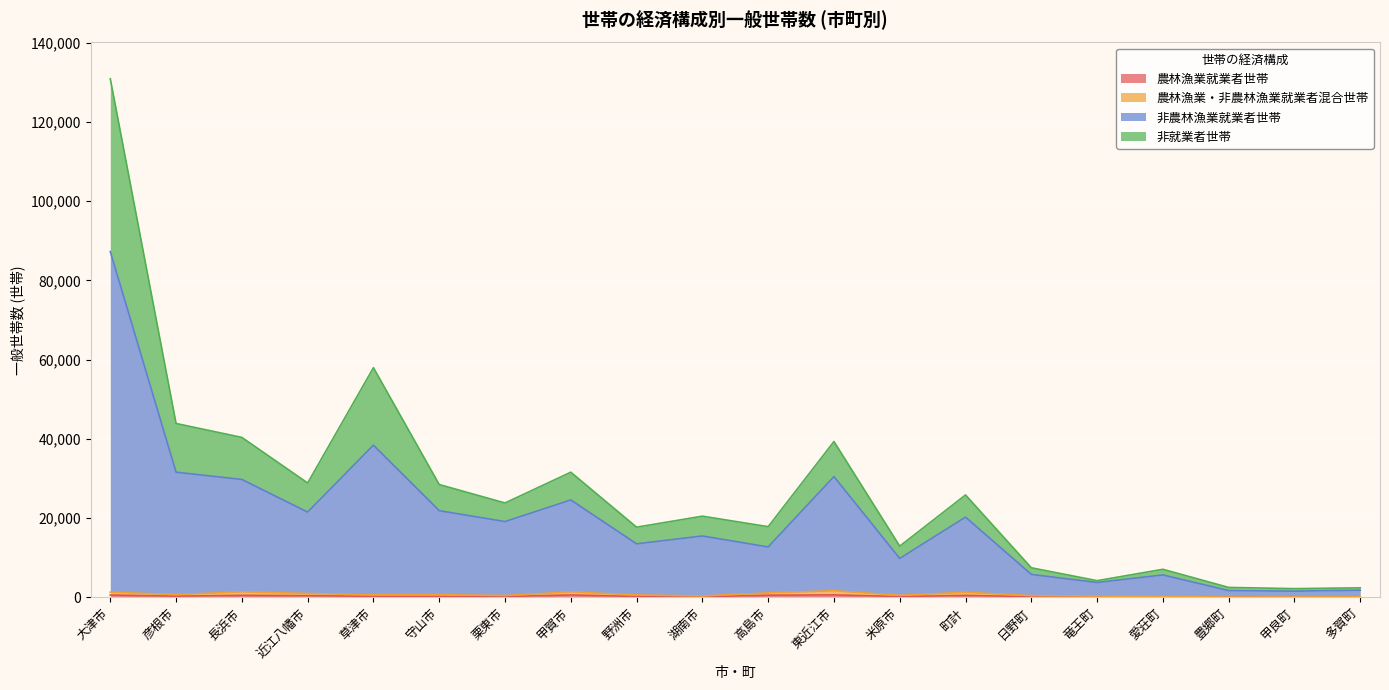

True or false: 農林漁業就業者世帯 has more than 1 points higher than both neighbors.

True